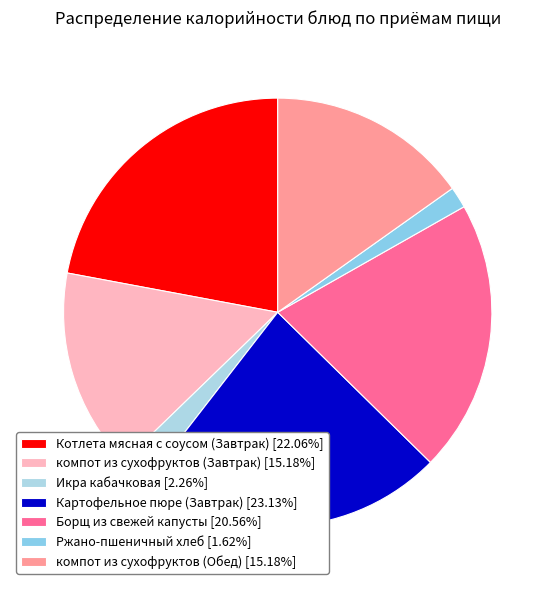

Combined, do Борщ из свежей капусты and Картофельное пюре (Завтрак) account for over 50%?

No